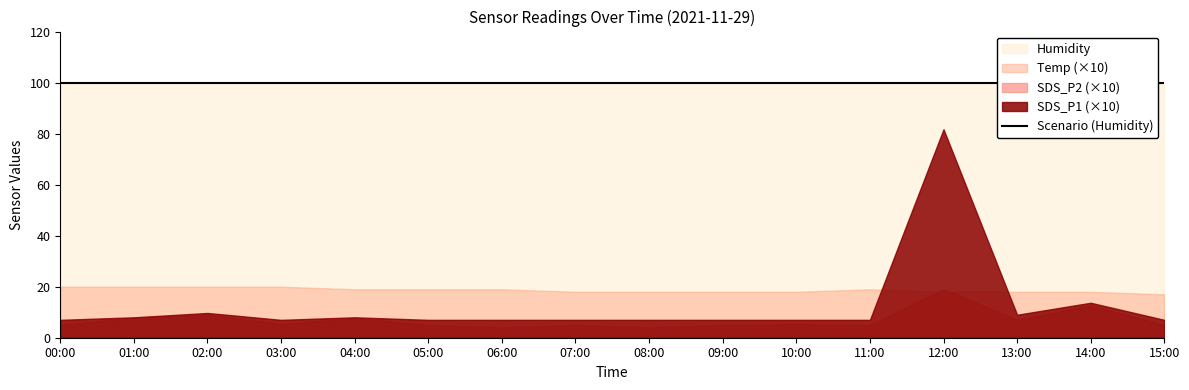

Read the SDS_P2 value at 05:00.

0.5